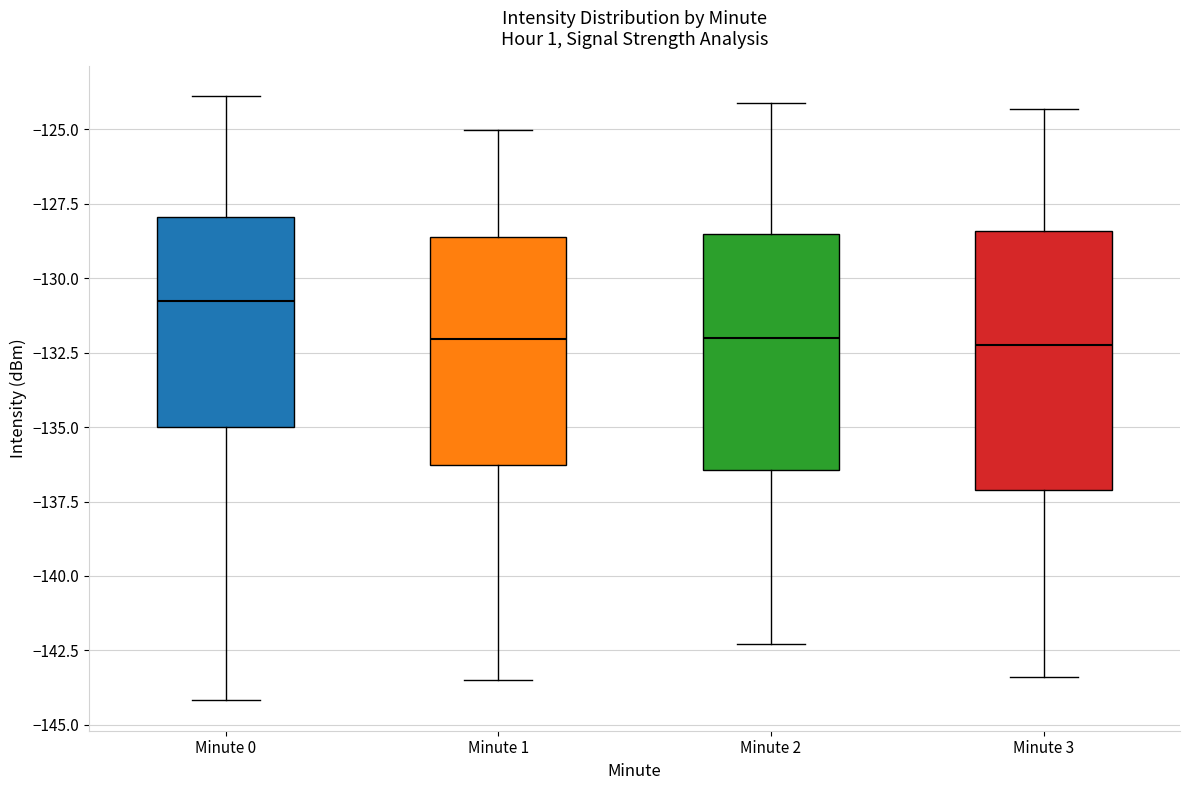

Where is the lower edge of the box for Minute 2 on the y-axis? The values are not printed on the chart, so give them approximately, as read against the axis.

-136.5